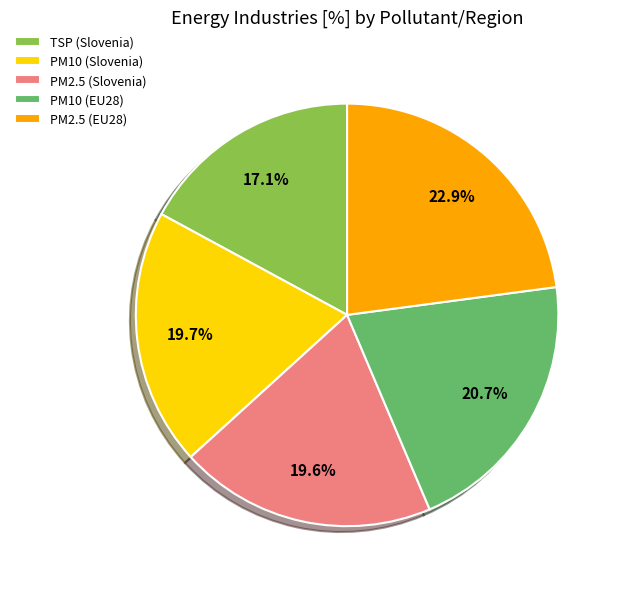

To the nearest percent, what portion does PM2.5 (Slovenia) represent?

20%